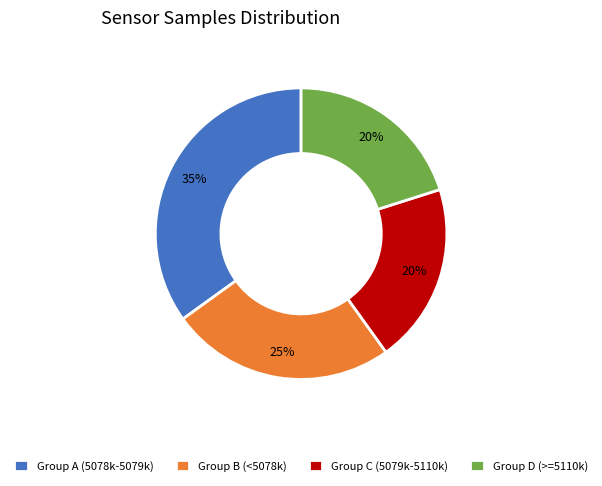

The Group A (5078k-5079k) slice represents 35% of the pie. True or false?

True